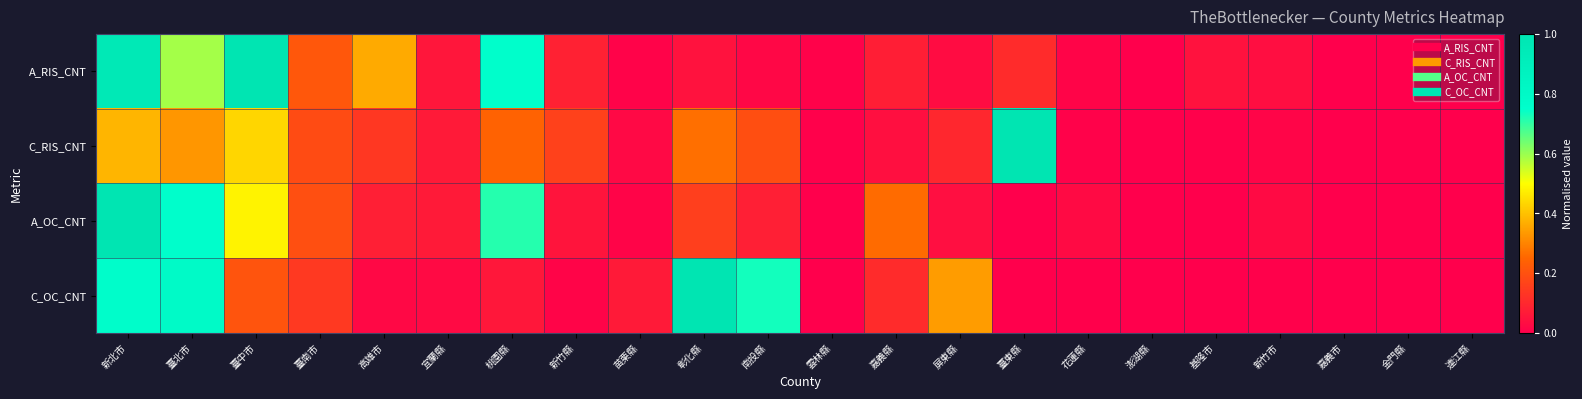

What is the greatest value displayed?

1.0